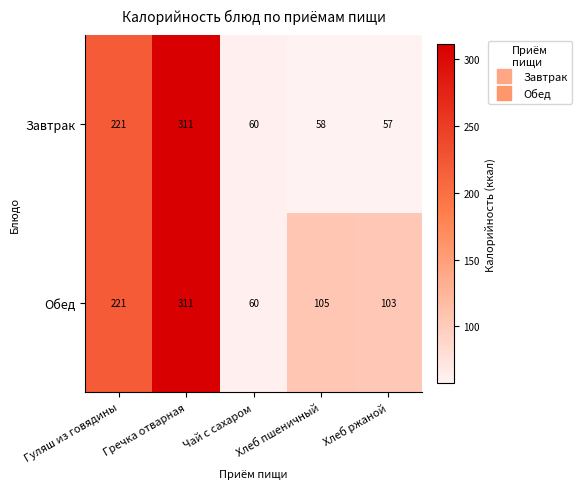

What is the minimum value for Обед?

60